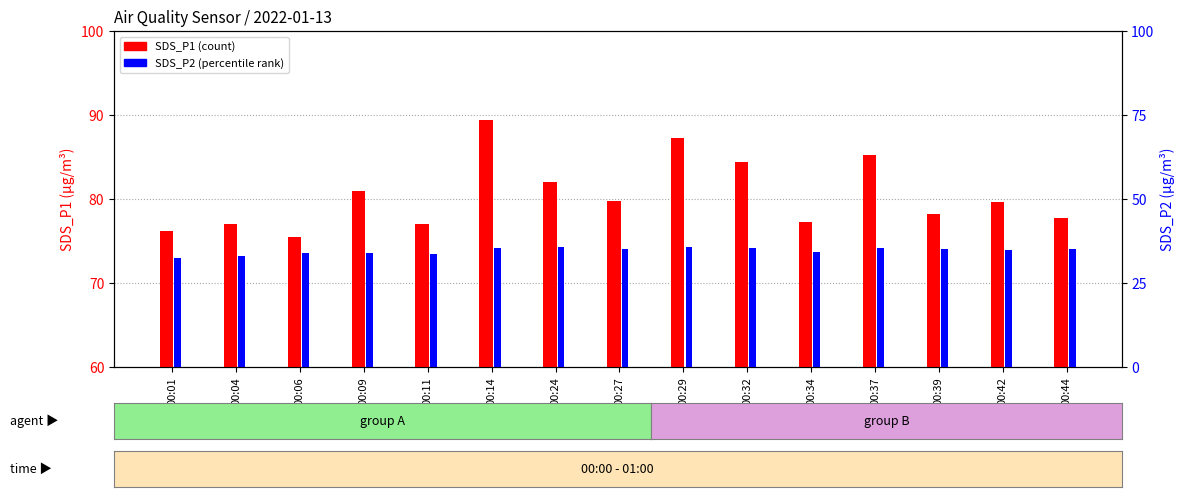

Where does the SDS_P1 series first go above 79?

00:09